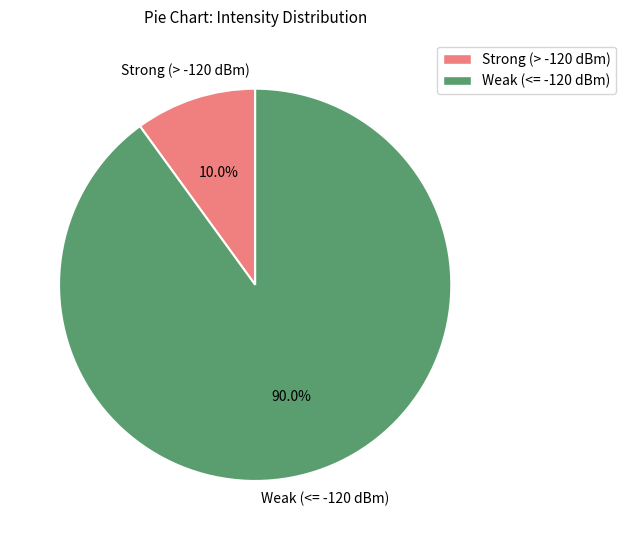

Is the sum of Weak (<= -120 dBm) and Strong (> -120 dBm) greater than half?

Yes